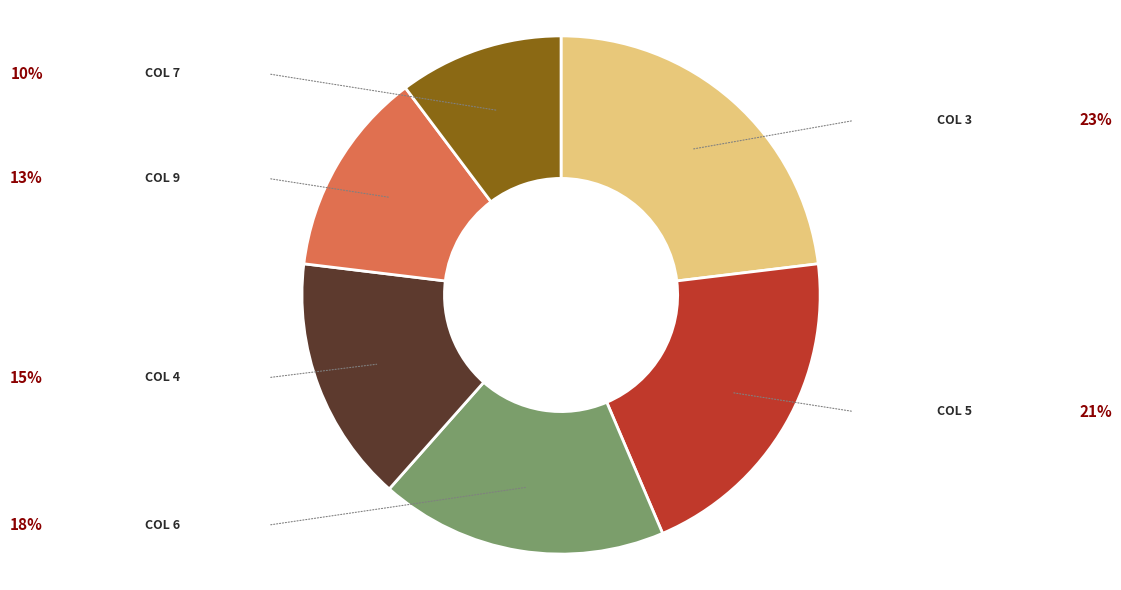

Is there a majority slice in this chart?

No